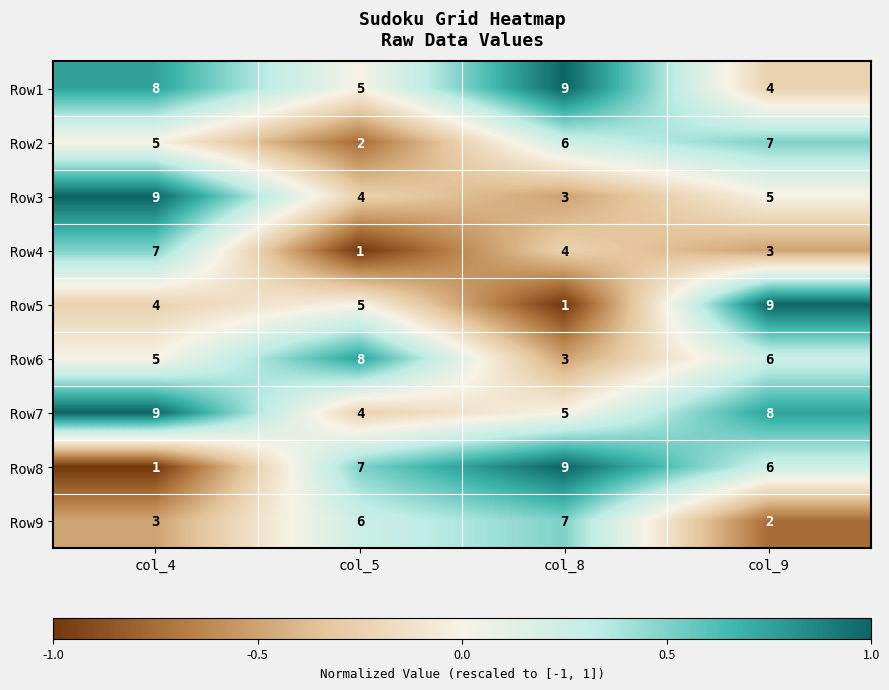

Is it true that Row7 equals 8 at col_9?

True